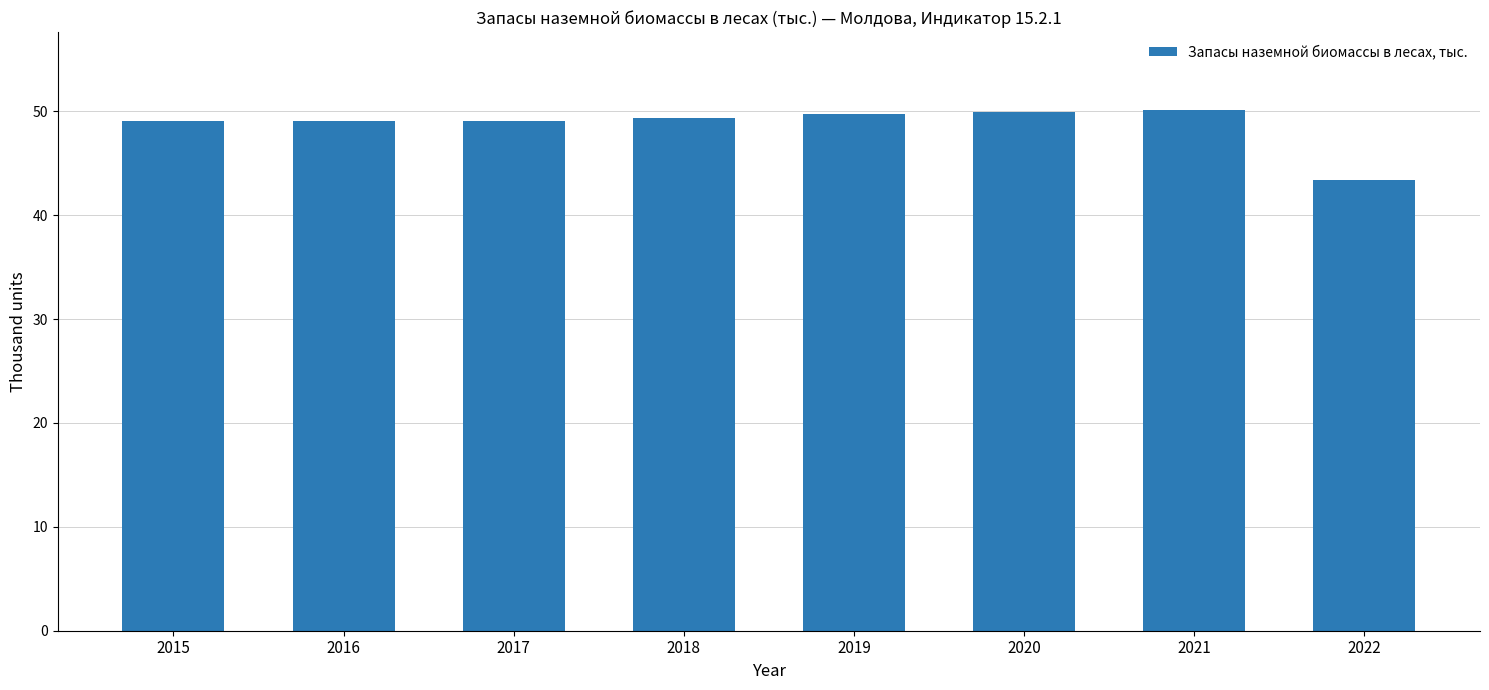

What is the sum of all values?

389.7